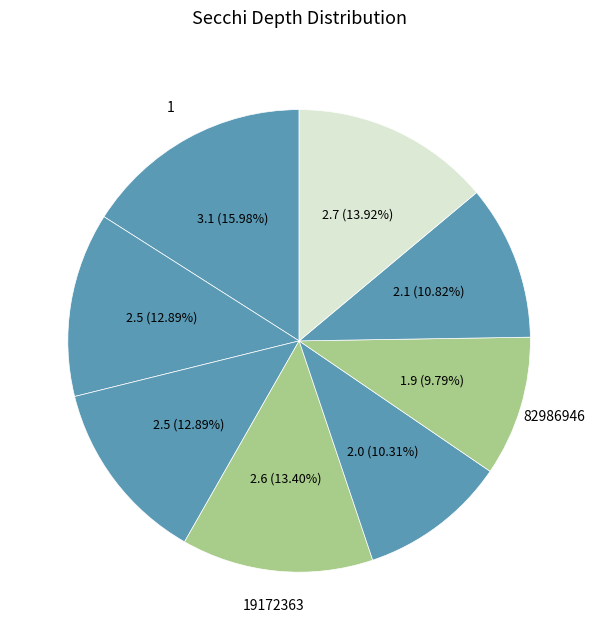

How many slices are in this pie chart?

8